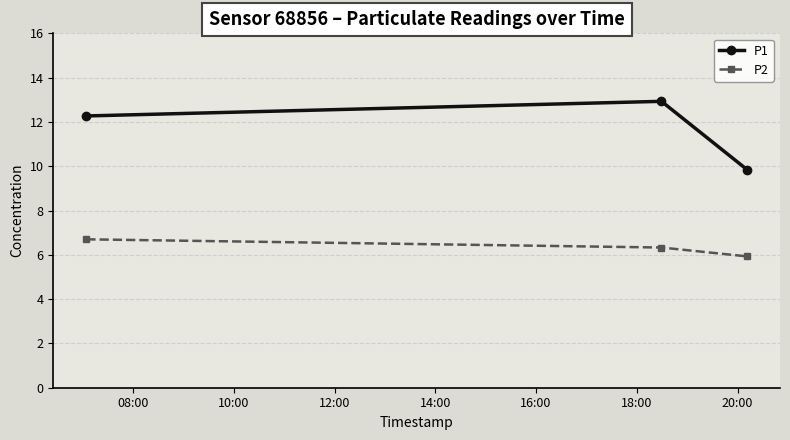

What is the value of the P2 point at the 2nd from the left?

6.3